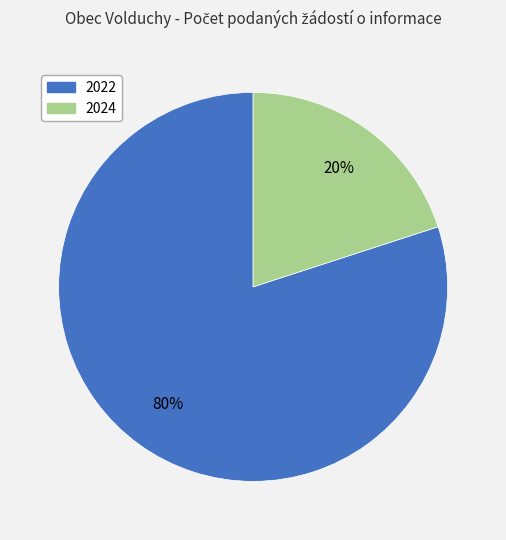

Is there any slice that represents more than half of the pie?

Yes